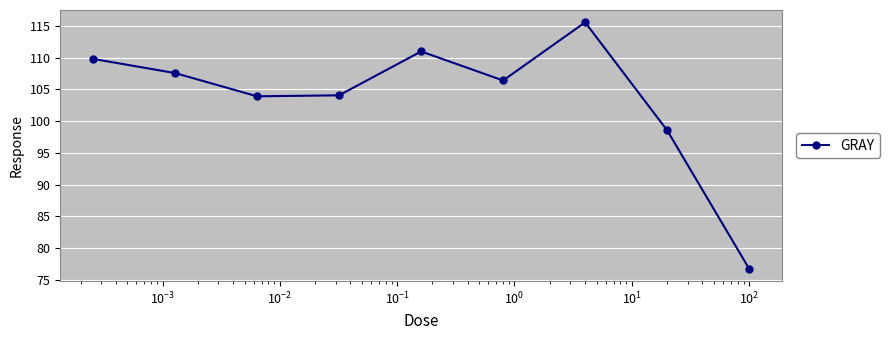

What is the difference between the second highest and second lowest values?

12.4